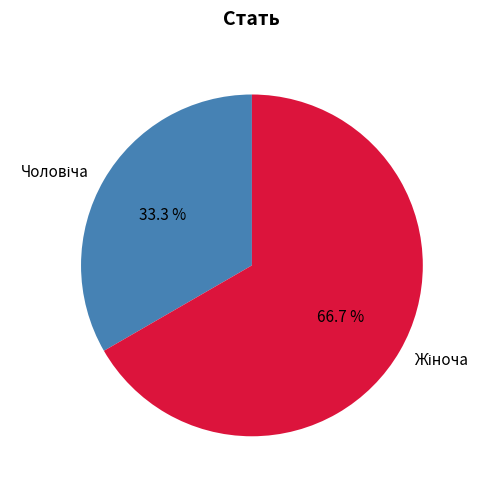

Is there any slice that represents more than half of the pie?

Yes